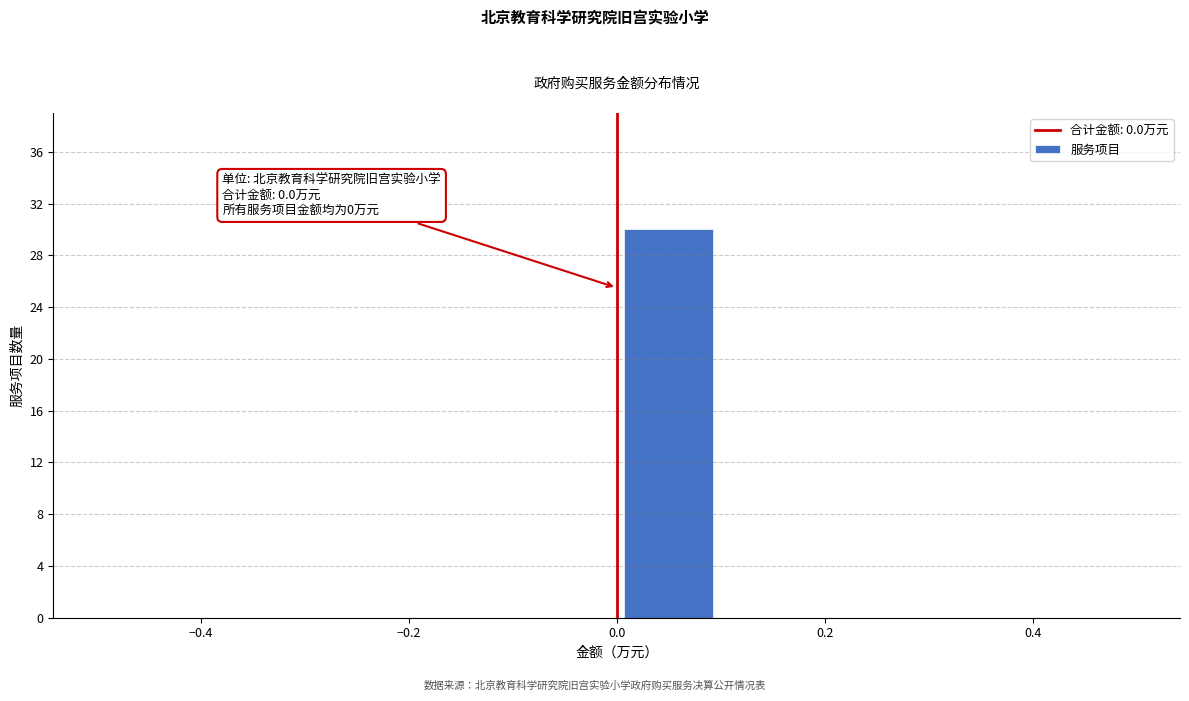

Which range on the x-axis has the tallest bar?

0.0 to 0.1